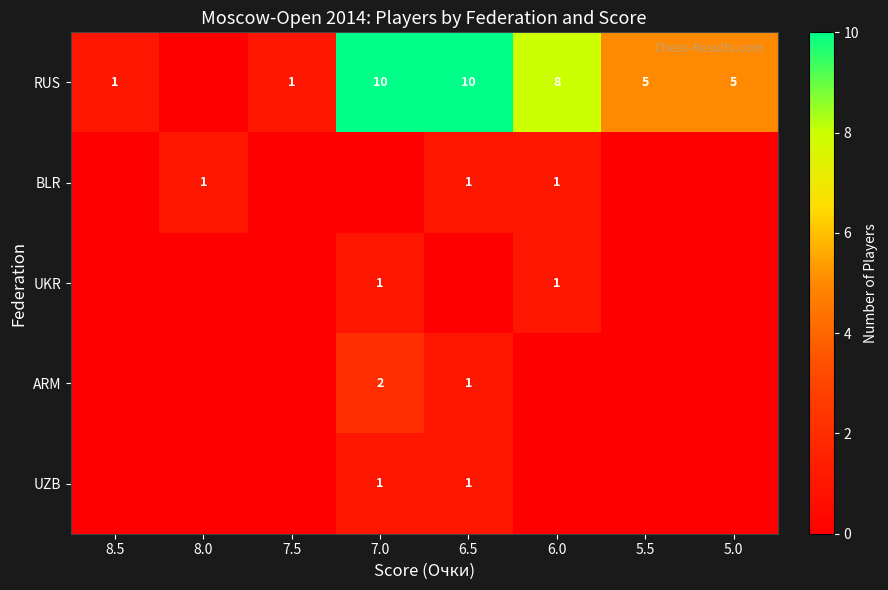

The RUS series shows 1 at 8.5. True or false?

True